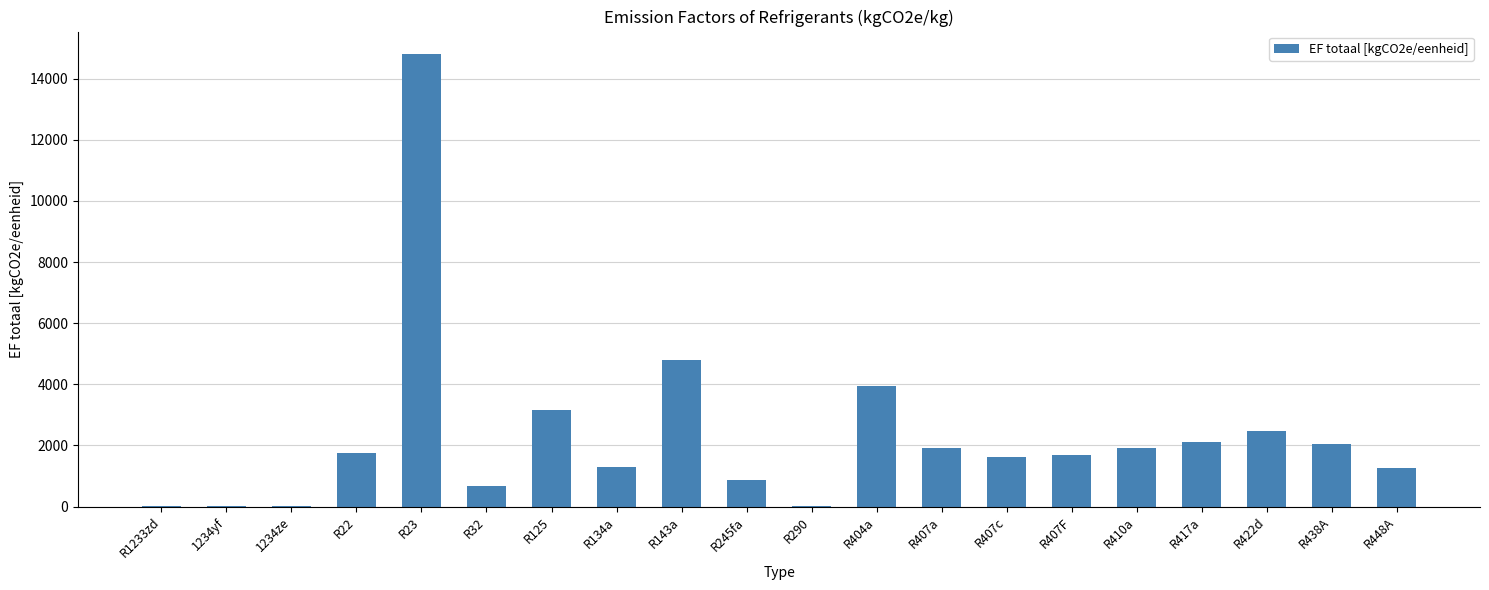

What is the average value?

2320